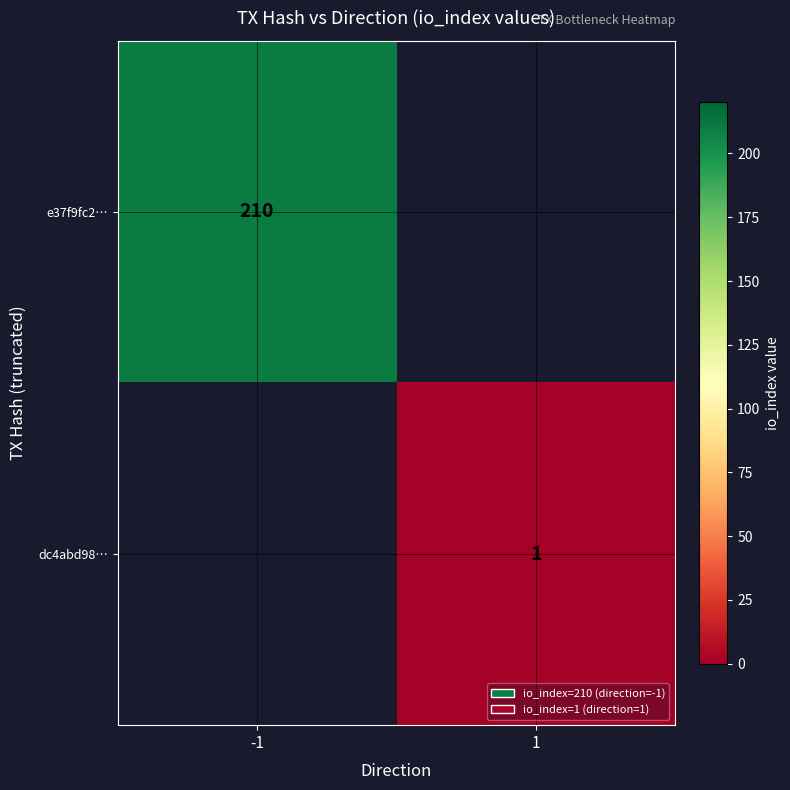

The value of e37f9fc2… at -1 is 134. True or false?

False